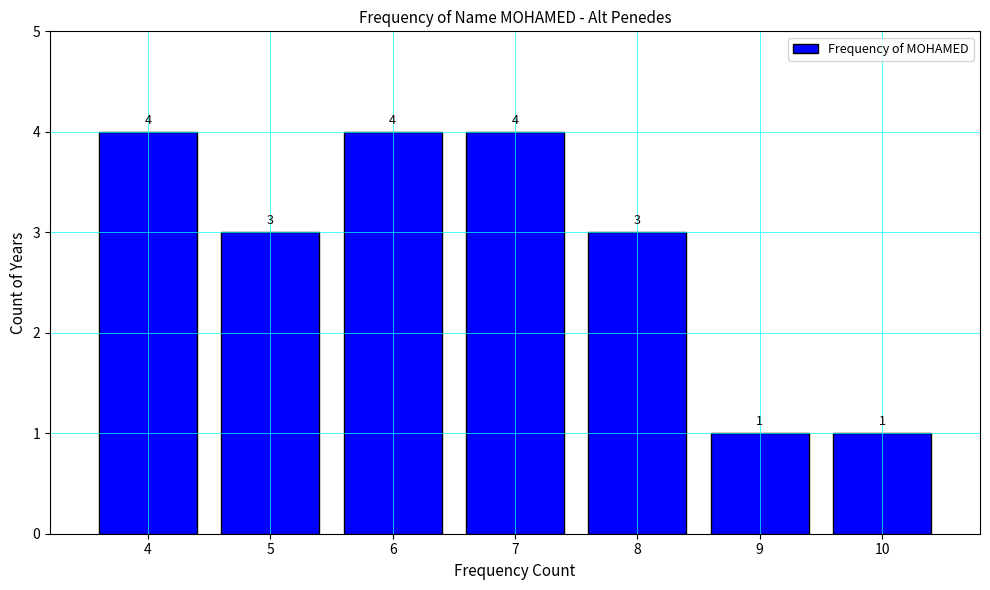

Reading right to left, extract all data points from this chart.

1	1	3	4	4	3	4